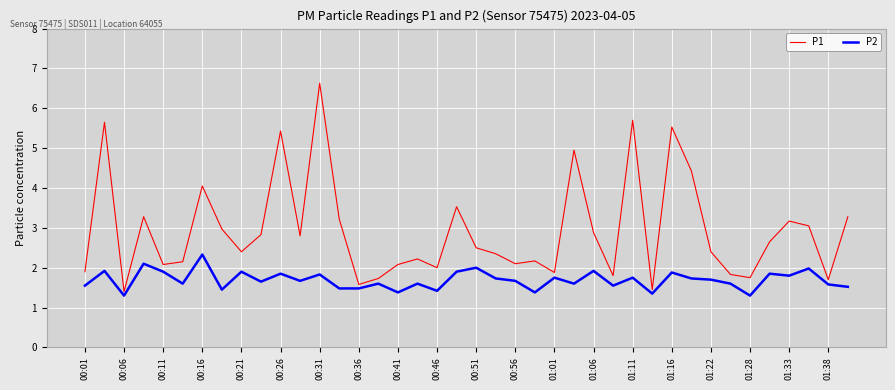

What is the smallest value displayed?

1.3